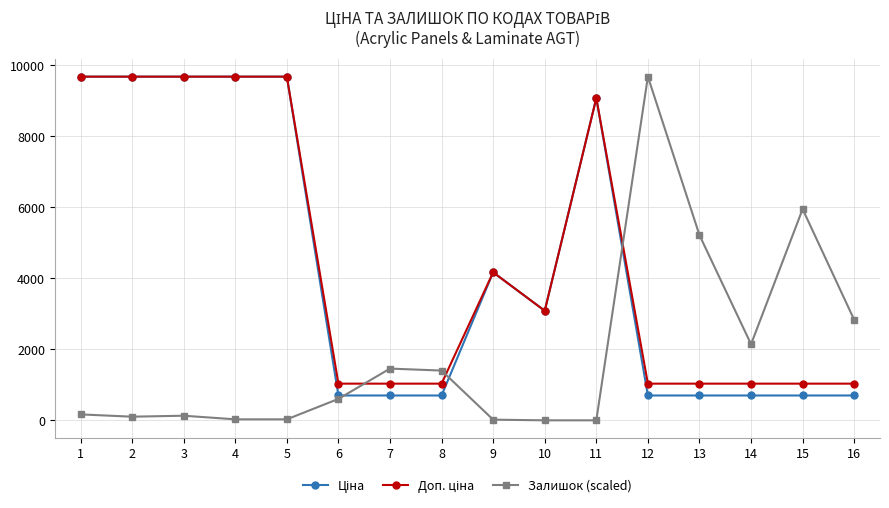

The value of Залишок (scaled) at 7 is 2607.2. True or false?

False